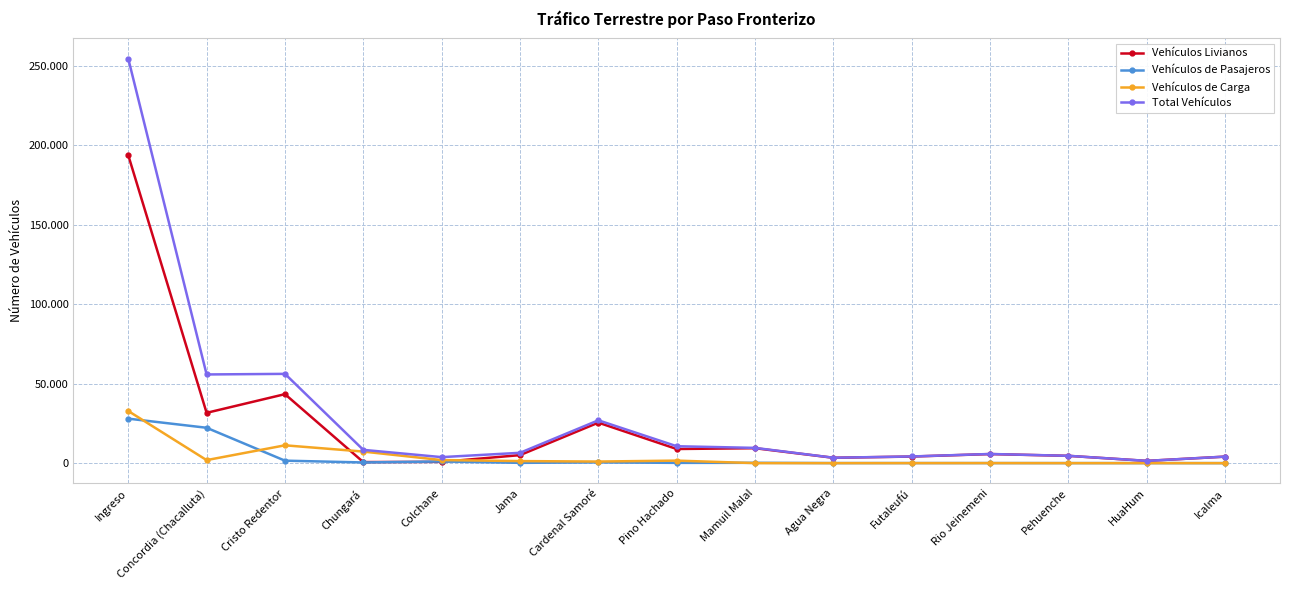

Reading left to right, what are all the values shown in this chart?

Vehículos Livianos: Ingreso=193727	Concordia (Chacalluta)=31646	Cristo Redentor=43402	Chungará=658	Colchane=802	Jama=5036	Cardenal Samoré=25478	Pino Hachado=8888	Mamuil Malal=9391	Agua Negra=3371	Futaleufú=4139	Rio Jeinemeni=5704	Pehuenche=4587	HuaHum=1409	Icalma=4097
Vehículos de Pasajeros: Ingreso=27989	Concordia (Chacalluta)=22251	Cristo Redentor=1551	Chungará=425	Colchane=1043	Jama=177	Cardenal Samoré=467	Pino Hachado=166	Mamuil Malal=198	Agua Negra=28	Futaleufú=38	Rio Jeinemeni=29	Pehuenche=19	HuaHum=21	Icalma=3
Vehículos de Carga: Ingreso=32796	Concordia (Chacalluta)=1895	Cristo Redentor=11212	Chungará=7267	Colchane=1935	Jama=1284	Cardenal Samoré=1000	Pino Hachado=1579	Mamuil Malal=0	Agua Negra=0	Futaleufú=14	Rio Jeinemeni=26	Pehuenche=0	HuaHum=0	Icalma=0
Total Vehículos: Ingreso=254512	Concordia (Chacalluta)=55792	Cristo Redentor=56165	Chungará=8350	Colchane=3780	Jama=6497	Cardenal Samoré=26945	Pino Hachado=10633	Mamuil Malal=9589	Agua Negra=3399	Futaleufú=4191	Rio Jeinemeni=5759	Pehuenche=4606	HuaHum=1430	Icalma=4100